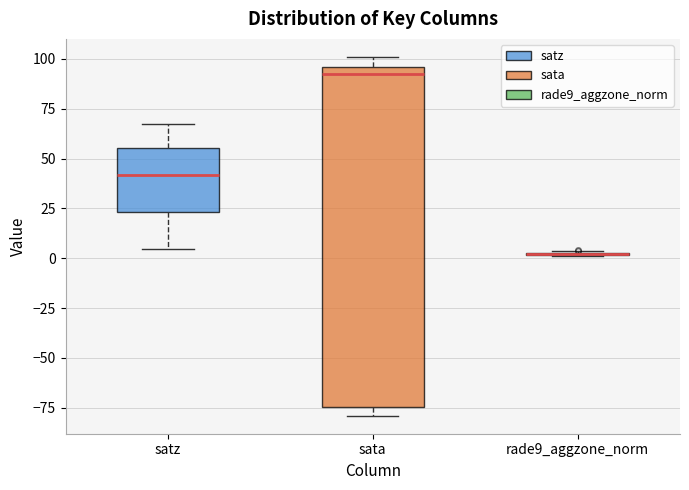

Reading left to right, transcribe this box plot: for each box, give where its median line is, the range the box spans, and where its two whiskers end, as read against the y-axis. The values are not printed on the chart, so give them approximately, as read against the axis.

satz: median 40, box 25 to 55, whiskers 5 to 65
sata: median 90, box -75 to 95, whiskers -80 to 100
rade9_aggzone_norm: box collapsed to a line at 0, whiskers 0 to 5